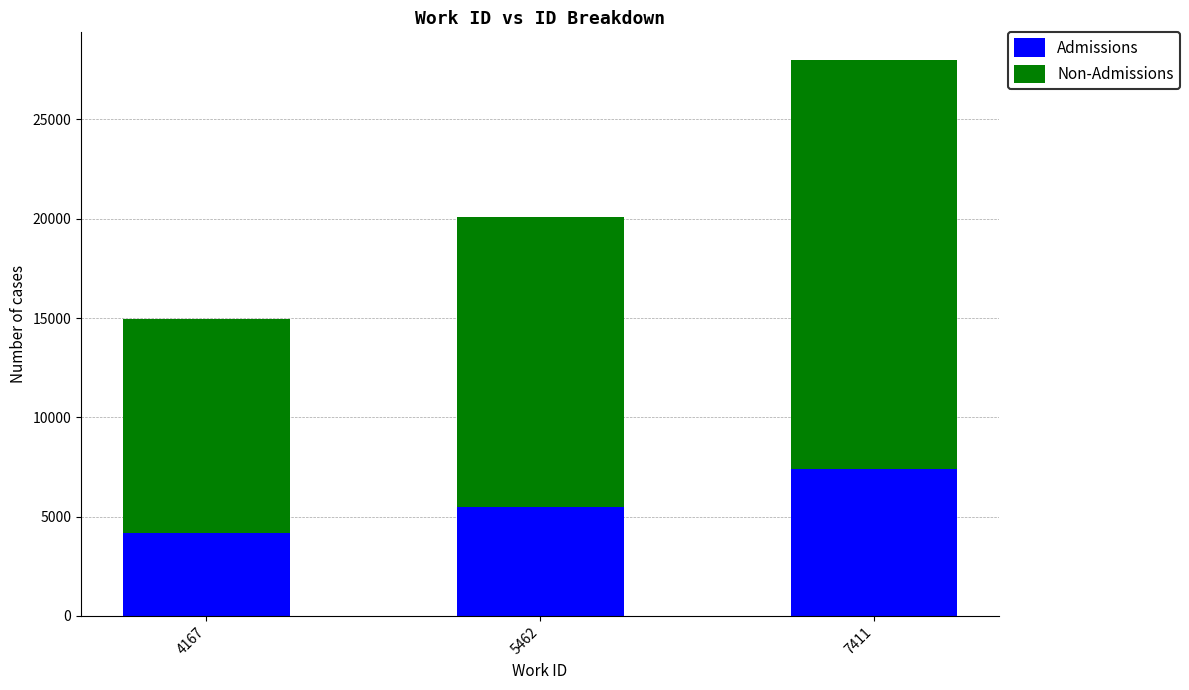

What is the difference between the maximum and minimum values in the Admissions series?

3244